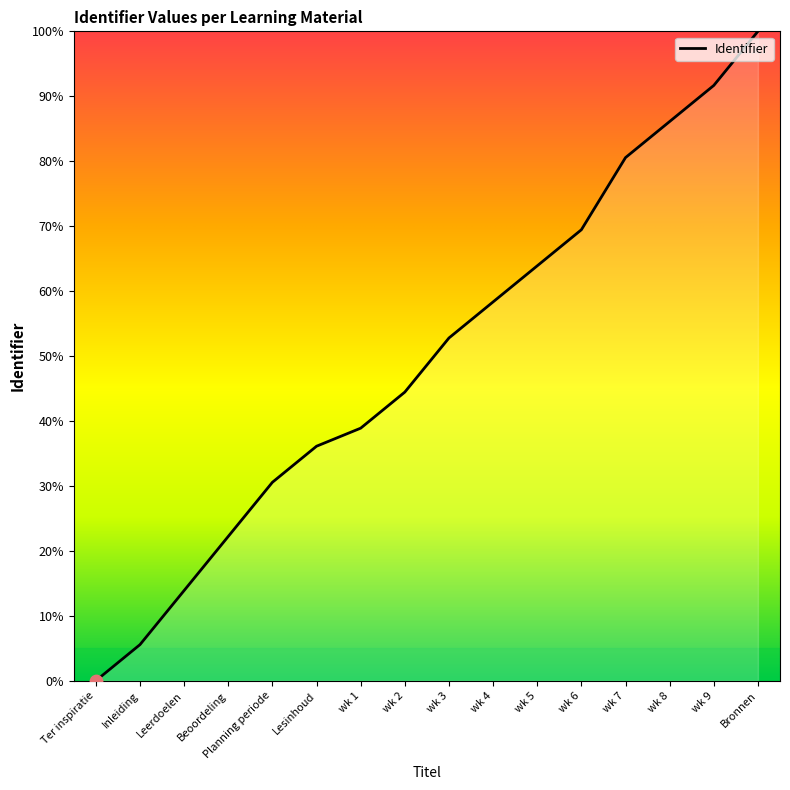

Approximately how many times larger is the value at wk 9 compared to wk 4?

1.6